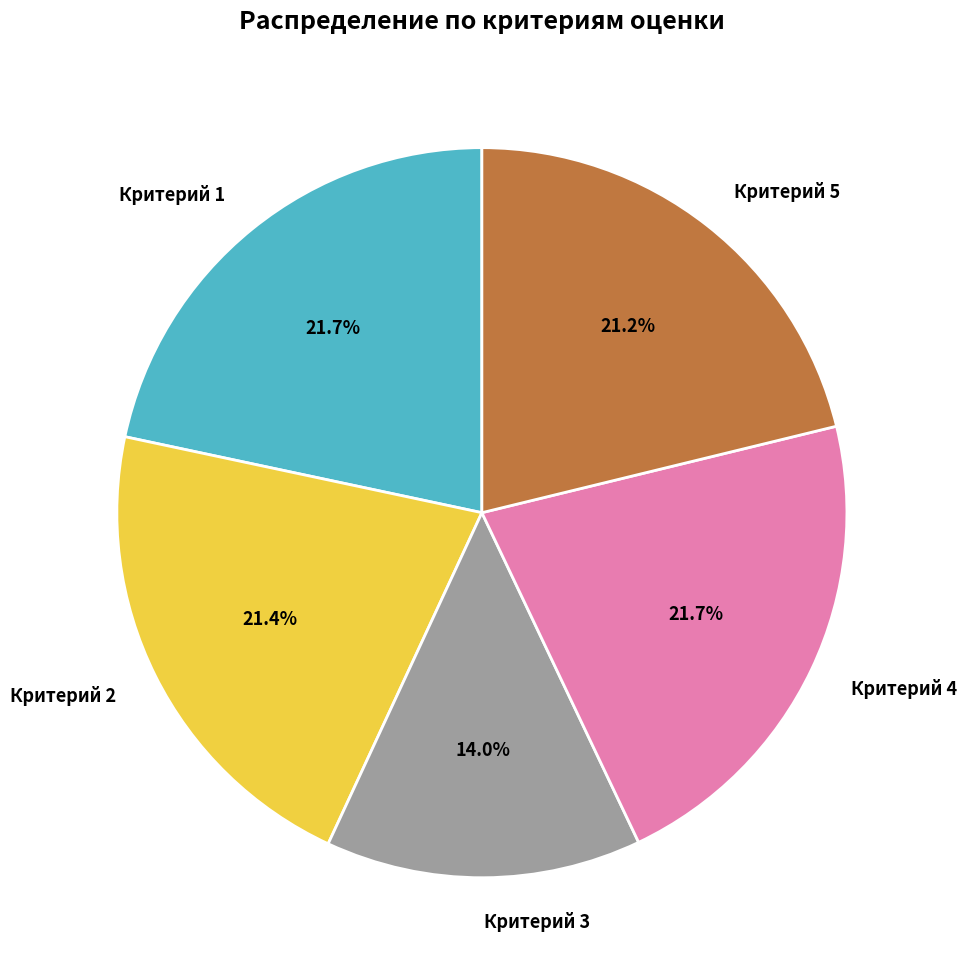

Count the number of slices in the pie.

5